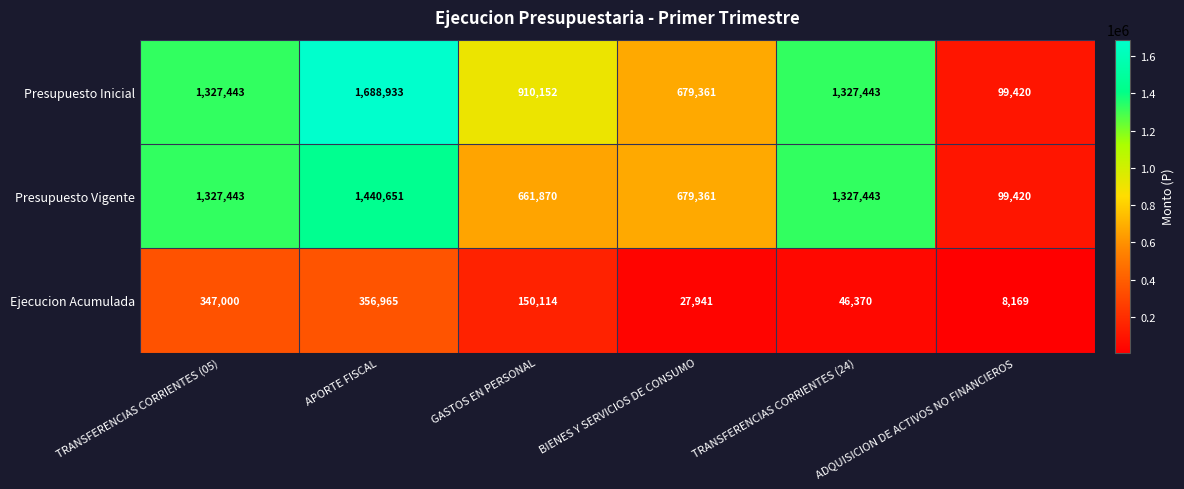

Which series has the largest range (max minus min)?

Presupuesto Inicial